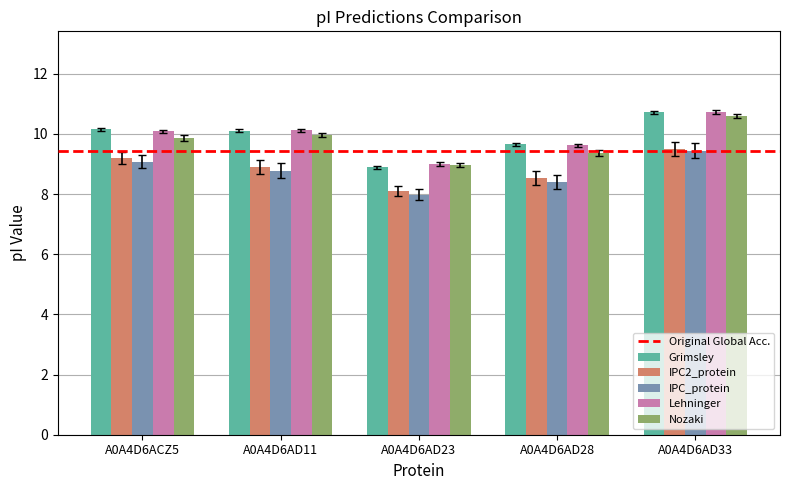

Reading left to right, extract all data points from this chart.

Grimsley: A0A4D6ACZ5=10.2	A0A4D6AD11=10.1	A0A4D6AD23=8.9	A0A4D6AD28=9.7	A0A4D6AD33=10.7
IPC2_protein: A0A4D6ACZ5=9.2	A0A4D6AD11=8.9	A0A4D6AD23=8.1	A0A4D6AD28=8.5	A0A4D6AD33=9.5
IPC_protein: A0A4D6ACZ5=9.1	A0A4D6AD11=8.8	A0A4D6AD23=8.0	A0A4D6AD28=8.4	A0A4D6AD33=9.4
Lehninger: A0A4D6ACZ5=10.1	A0A4D6AD11=10.1	A0A4D6AD23=9.0	A0A4D6AD28=9.6	A0A4D6AD33=10.7
Nozaki: A0A4D6ACZ5=9.9	A0A4D6AD11=10.0	A0A4D6AD23=9.0	A0A4D6AD28=9.4	A0A4D6AD33=10.6